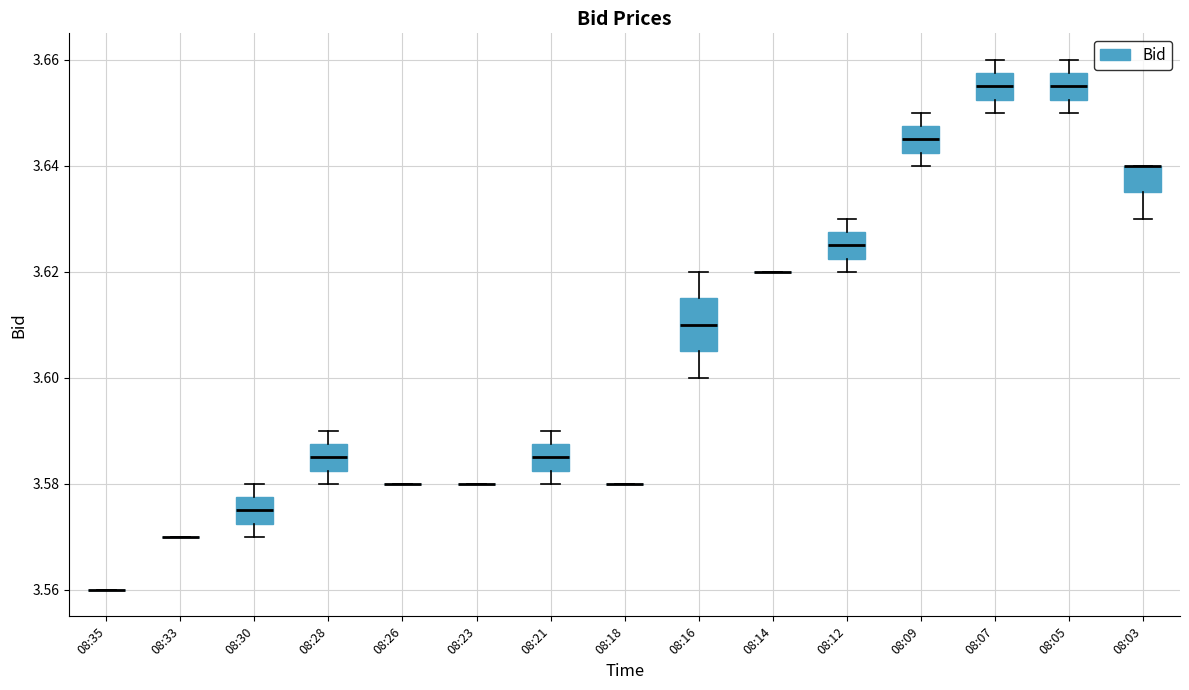

Reading left to right, read every box against the y-axis: the position of its median line, the range the box covers, and the ends of its whiskers. The values are not printed on the chart, so give them approximately, as read against the axis.

08:35: box collapsed to a line at 3.560, whiskers 3.560 to 3.560
08:33: box collapsed to a line at 3.570, whiskers 3.570 to 3.570
08:30: median 3.576, box 3.572 to 3.578, whiskers 3.570 to 3.580
08:28: median 3.586, box 3.582 to 3.588, whiskers 3.580 to 3.590
08:26: box collapsed to a line at 3.580, whiskers 3.580 to 3.580
08:23: box collapsed to a line at 3.580, whiskers 3.580 to 3.580
08:21: median 3.586, box 3.582 to 3.588, whiskers 3.580 to 3.590
08:18: box collapsed to a line at 3.580, whiskers 3.580 to 3.580
08:16: median 3.610, box 3.606 to 3.616, whiskers 3.600 to 3.620
08:14: box collapsed to a line at 3.620, whiskers 3.620 to 3.620
08:12: median 3.626, box 3.622 to 3.628, whiskers 3.620 to 3.630
08:09: median 3.646, box 3.642 to 3.648, whiskers 3.640 to 3.650
08:07: median 3.656, box 3.652 to 3.658, whiskers 3.650 to 3.660
08:05: median 3.656, box 3.652 to 3.658, whiskers 3.650 to 3.660
08:03: median 3.640 (drawn on the box's upper edge), box 3.636 to 3.640, whiskers 3.630 to 3.640